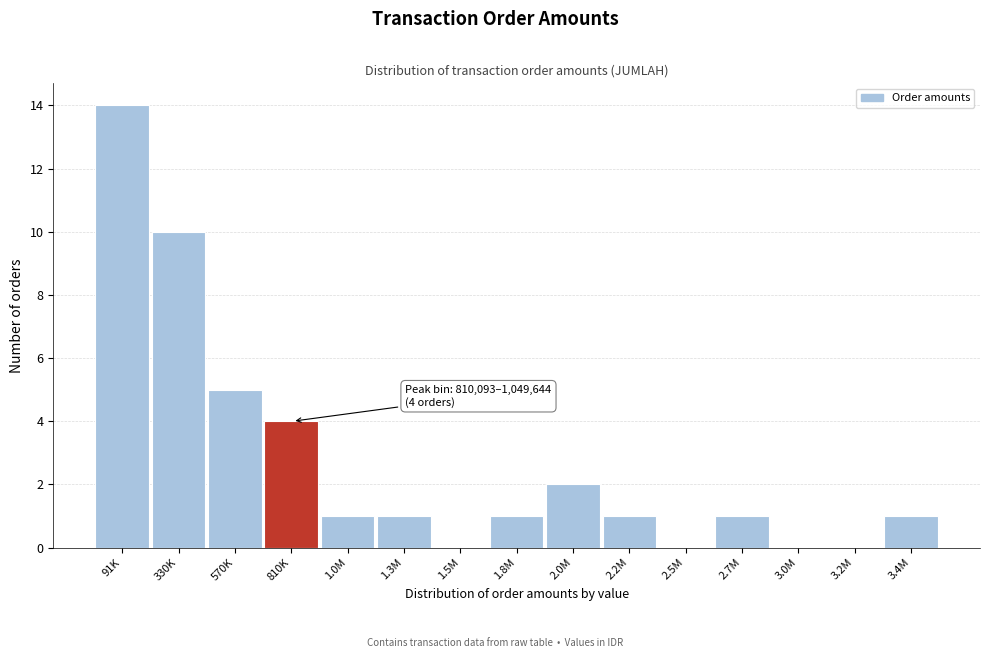

Reading right to left, what are all the values shown in this chart?

3.4M=1	3.2M=0	3.0M=0	2.7M=1	2.5M=0	2.2M=1	2.0M=2	1.8M=1	1.5M=0	1.3M=1	1.0M=1	810K=4	570K=5	330K=10	91K=14